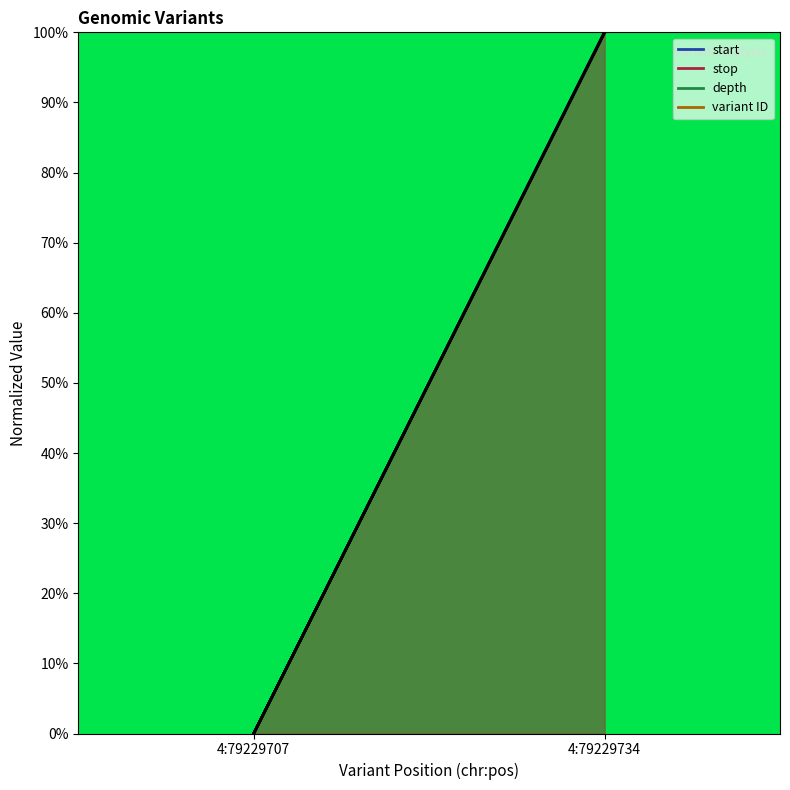

How many data points in start are less than 100?

1